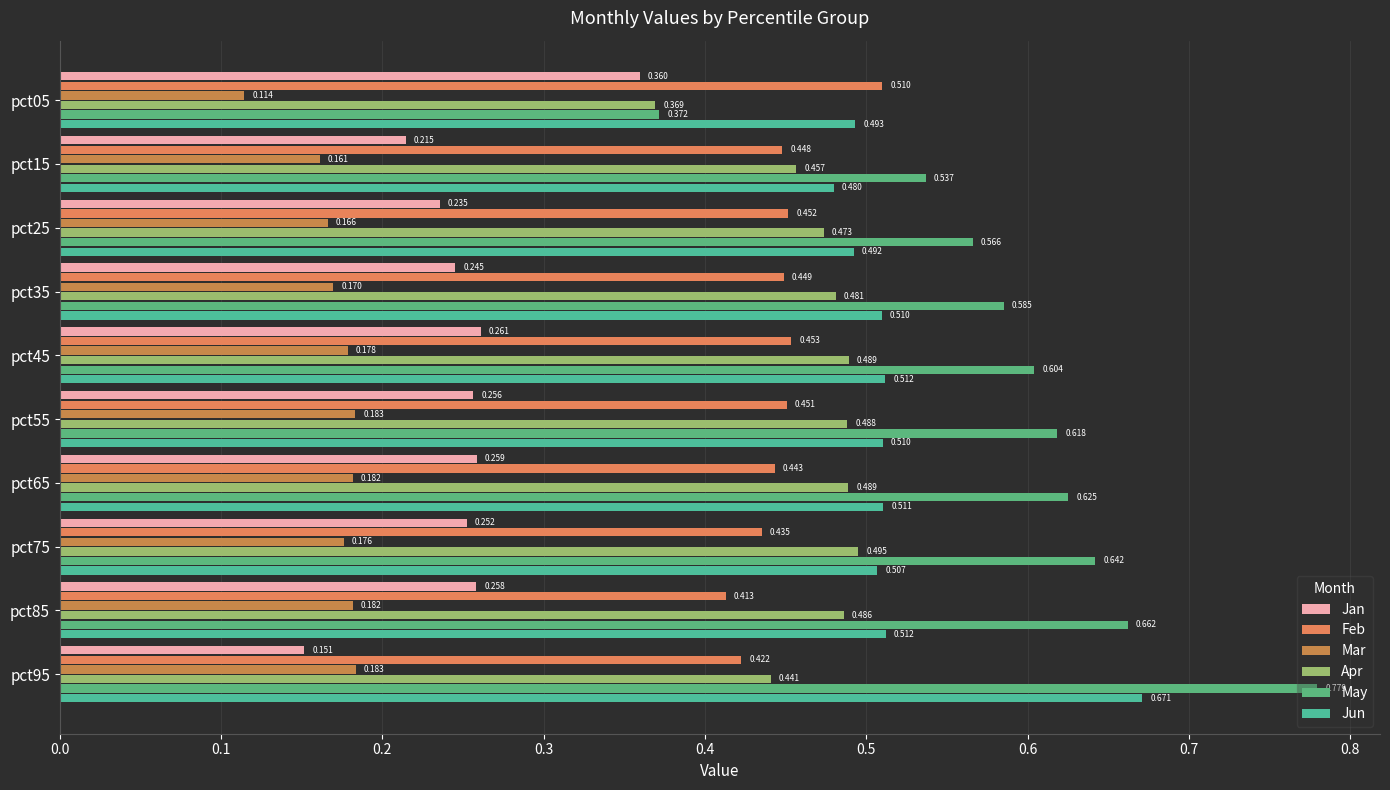

What is the difference between the maximum and minimum values in the Apr series?

0.1